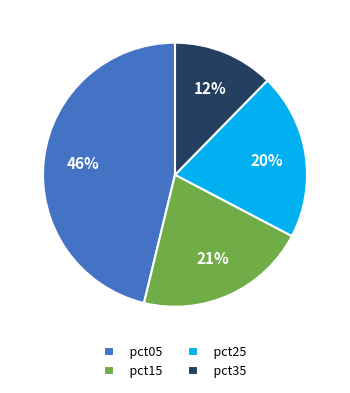

To the nearest percent, what is the average slice percentage?

25%